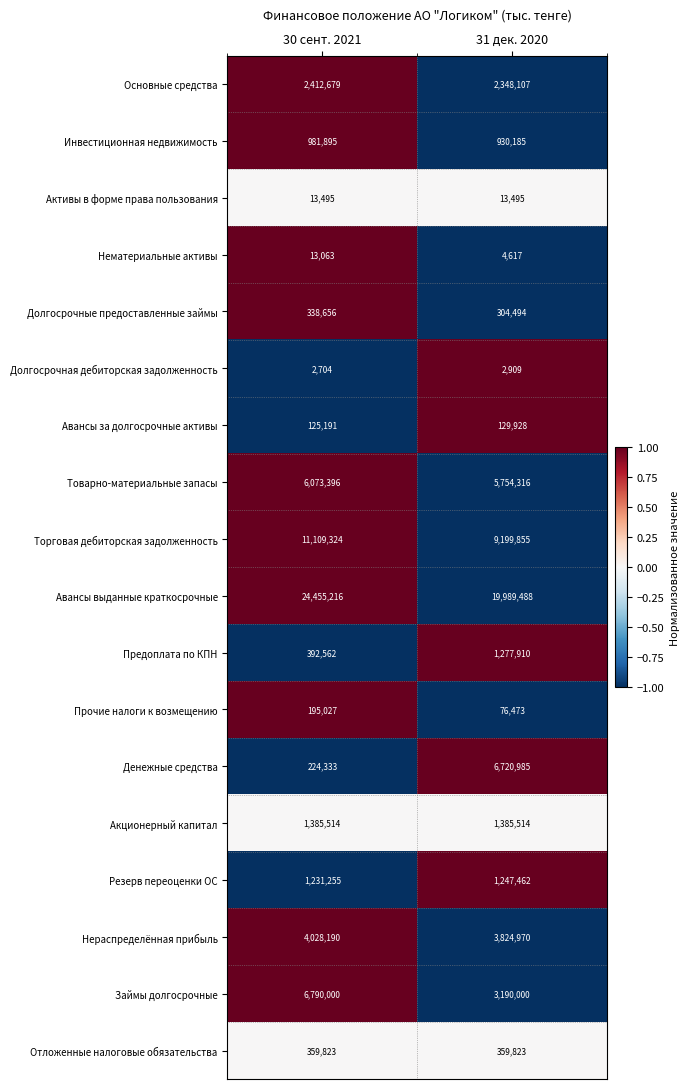

Which series has the widest spread of values?

Денежные средства